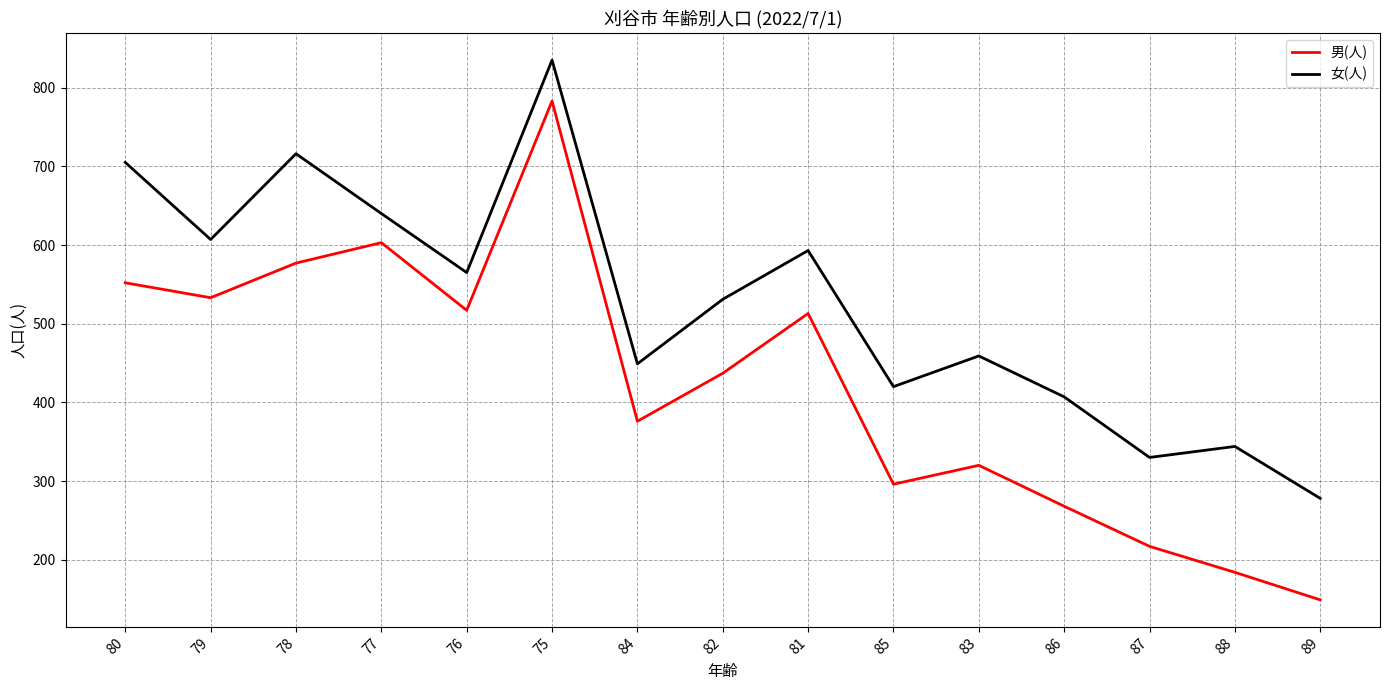

Which category has the lowest value in the 女(人) series?

89